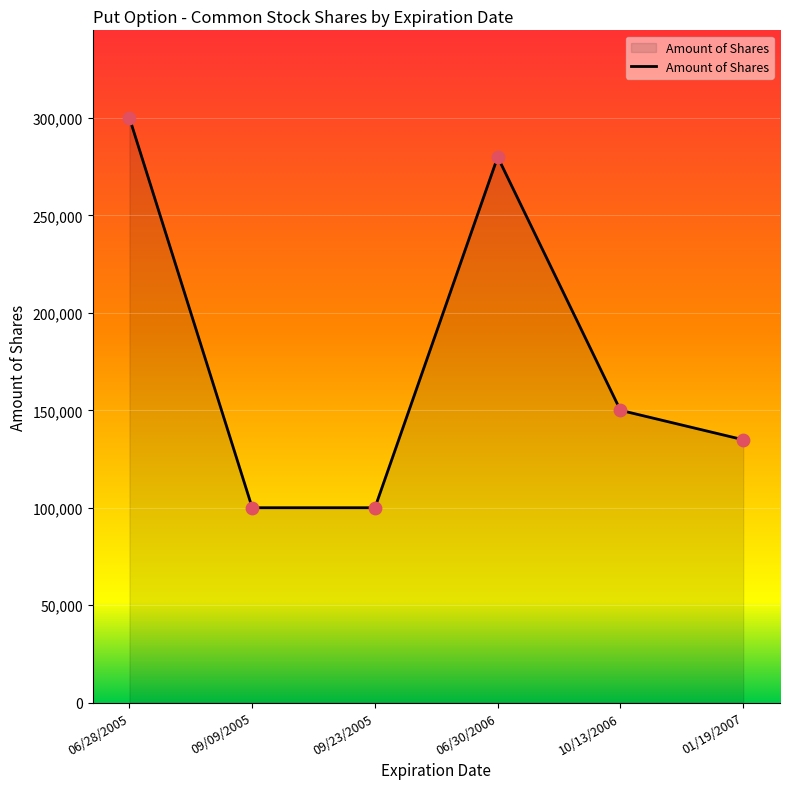

What is the change in value from 09/23/2005 to 06/30/2006?

+180000